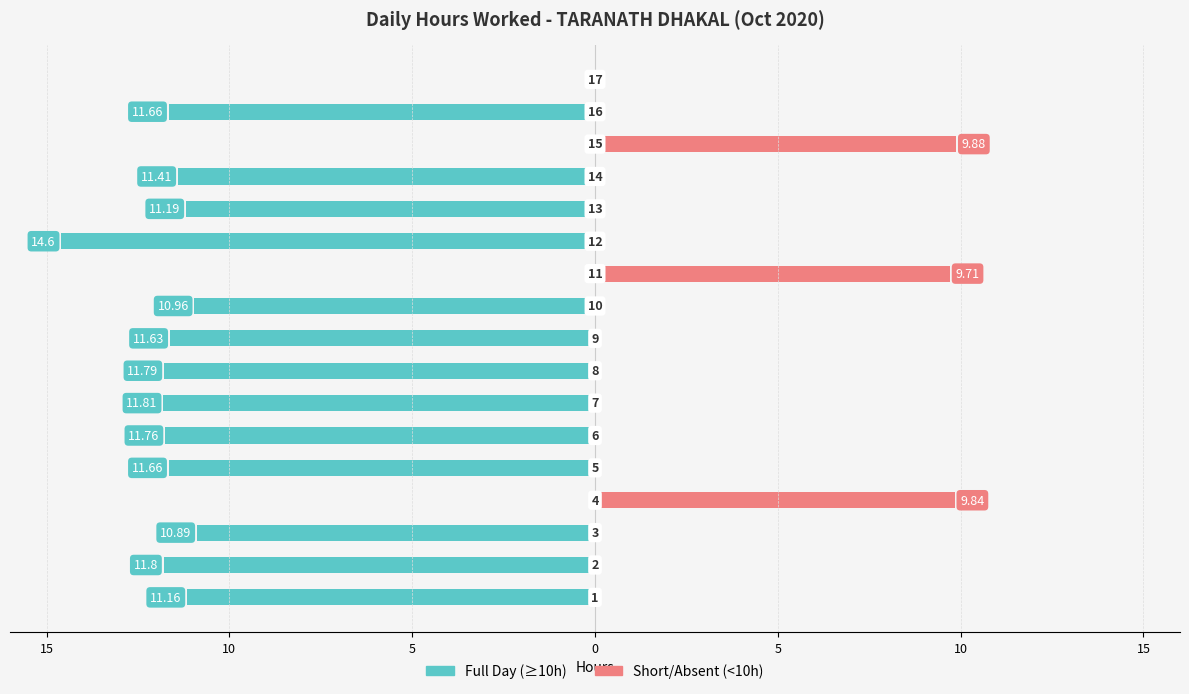

How many bars are there in each group?

2